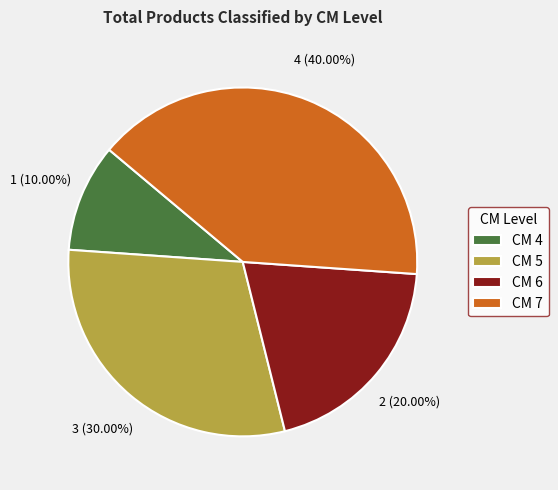

Rank the categories by value from lowest to highest.

CM 4, CM 6, CM 5, CM 7